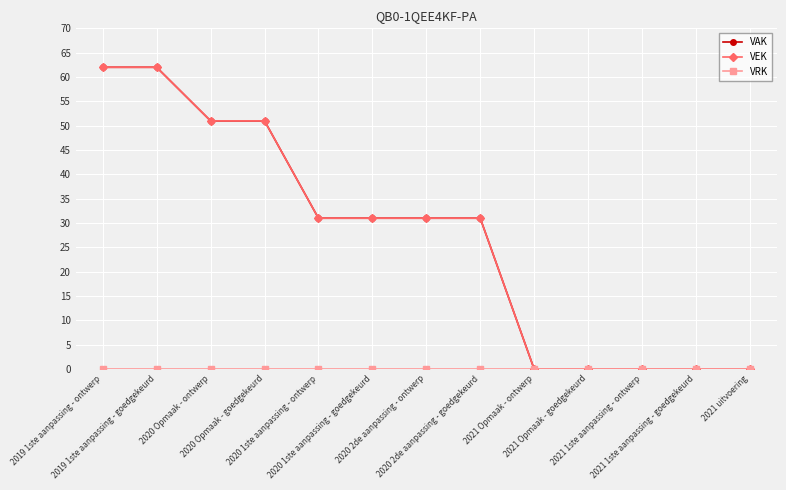

Is this an area chart (filled region under the line)?

No